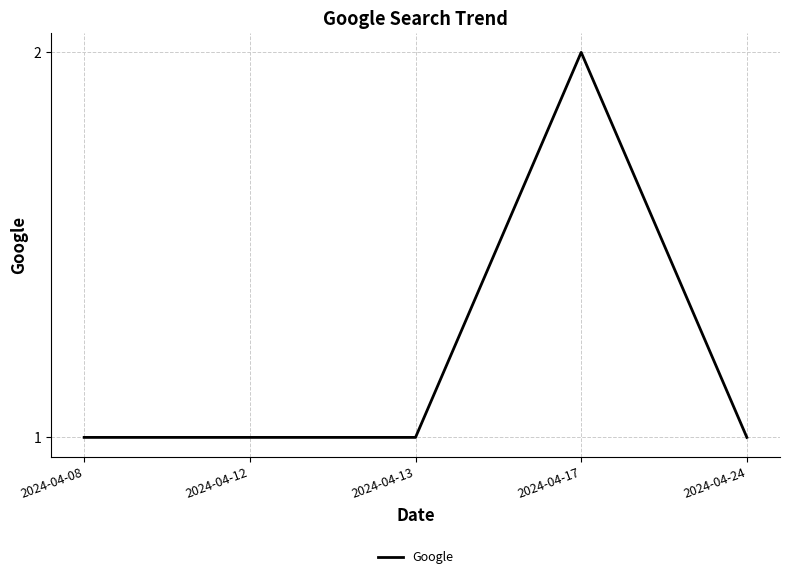

True or false: the data shows 2 at 2024-04-24.

False